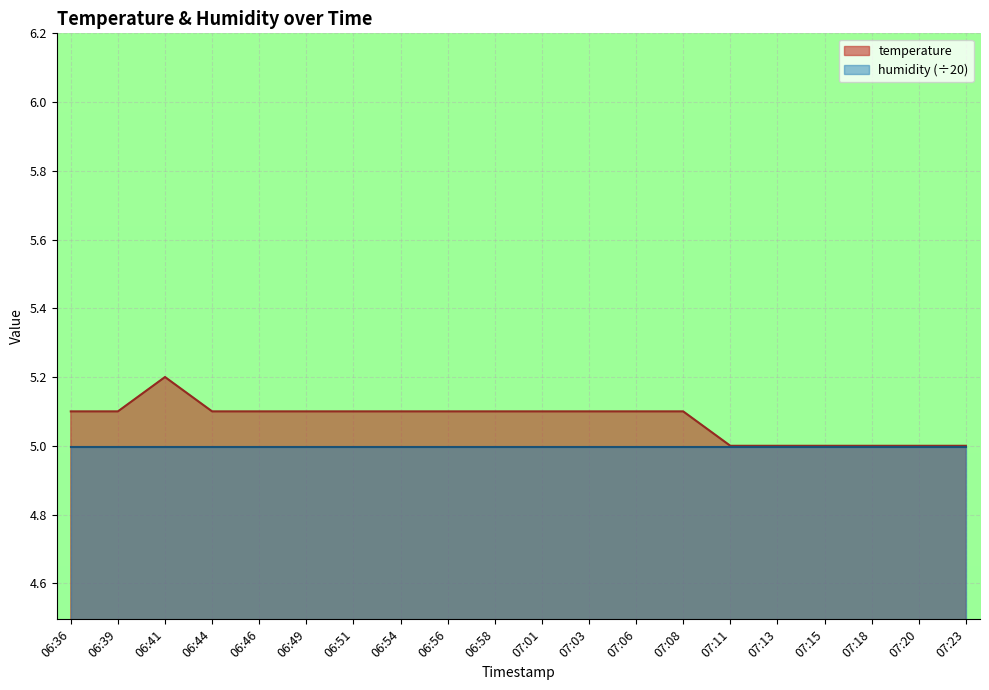

Where is the first local maximum?

06:41